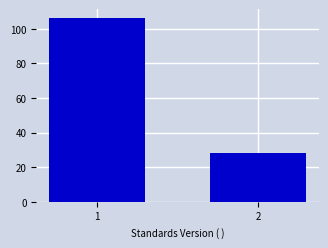

Reading right to left, extract all data points from this chart.

2=28	1=106